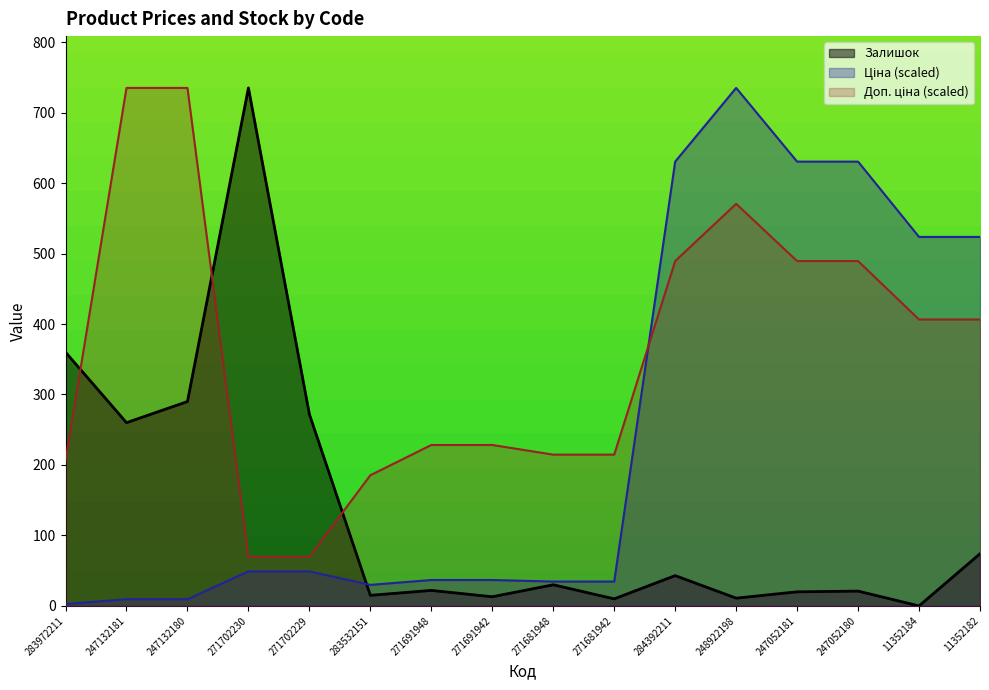

What position from the right is 248922198?

5